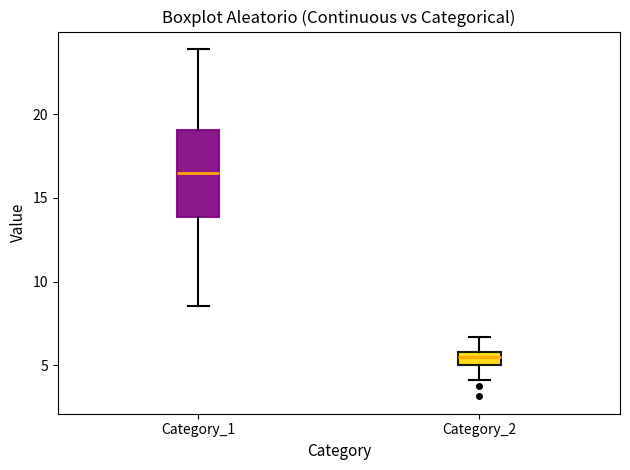

Which box is the tallest, from its lower edge to its upper edge?

Category_1